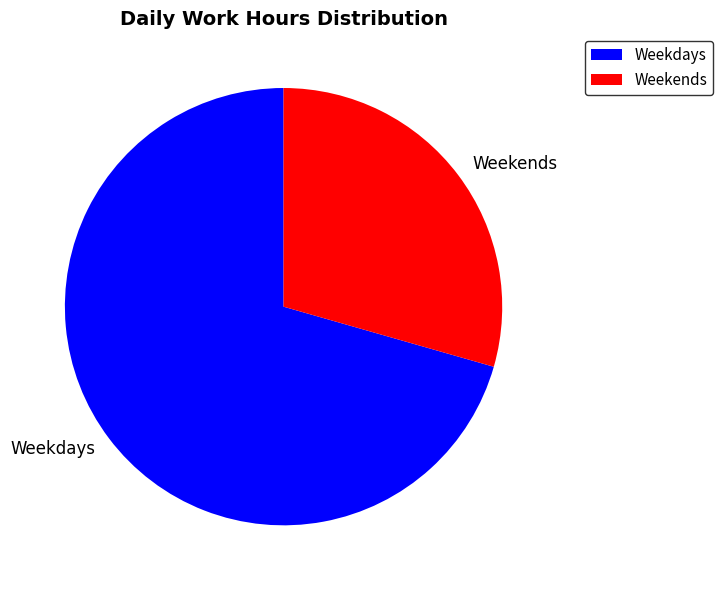

Rank the categories by value from highest to lowest.

Weekdays, Weekends